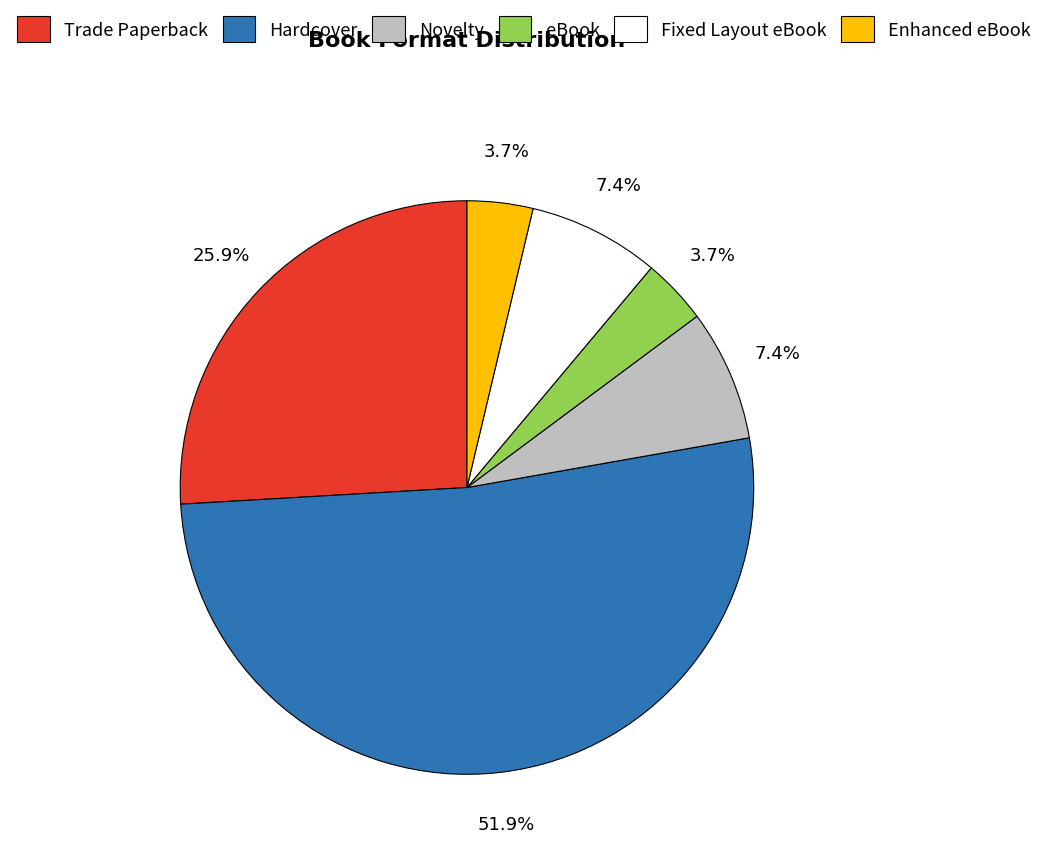

Count the number of slices in the pie.

6